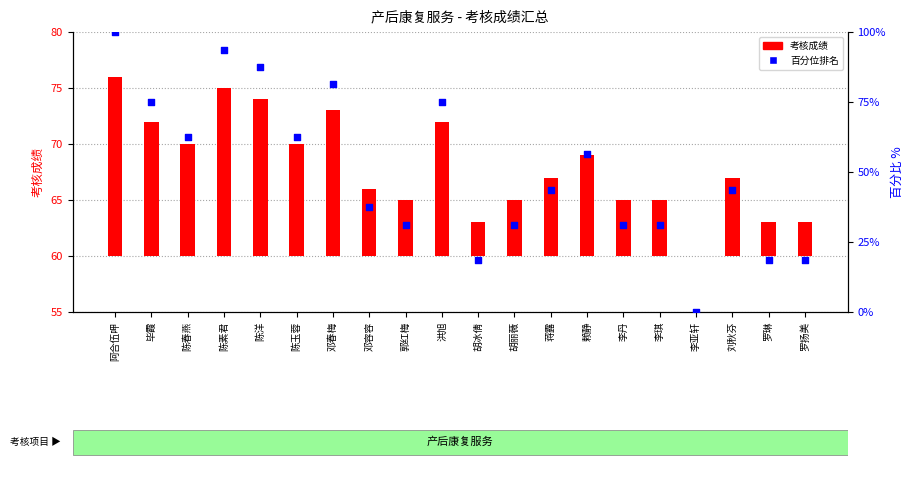

At which category is the sum across all series the highest?

阿合伍呷